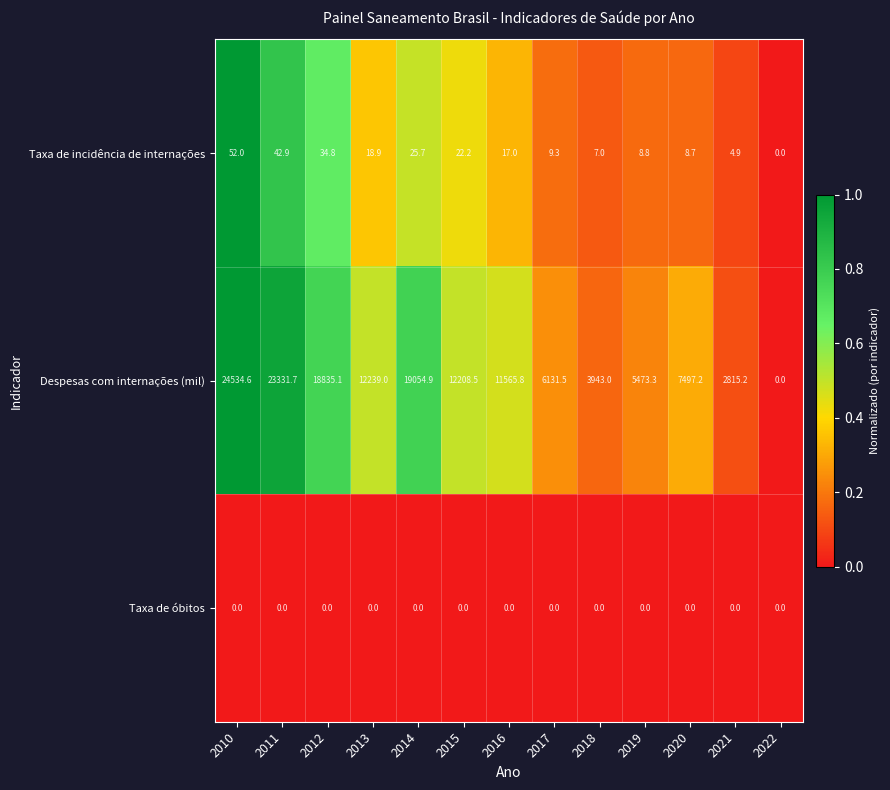

How many series are shown in this chart?

3